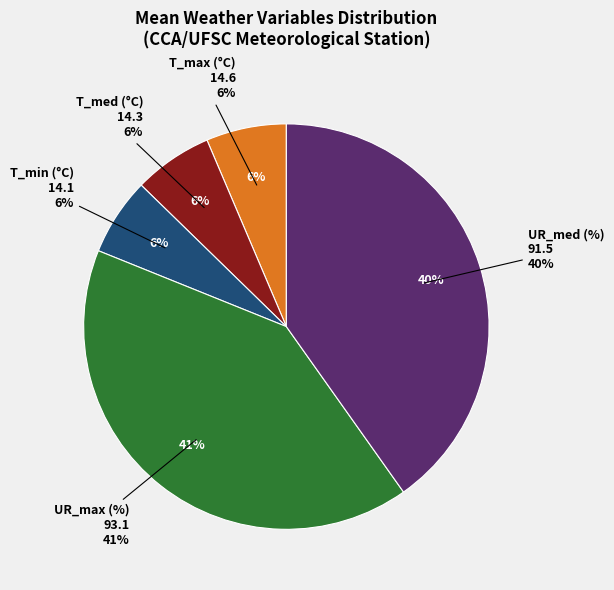

To the nearest percent, what portion does T_med represent?

6%